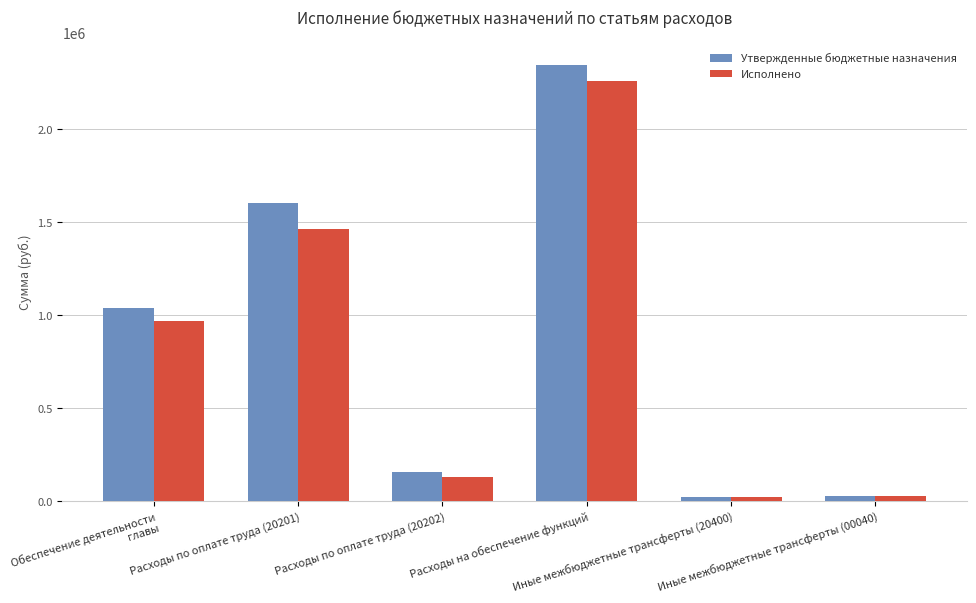

What is the difference between the maximum and minimum values in the Исполнено series?

2232429.4